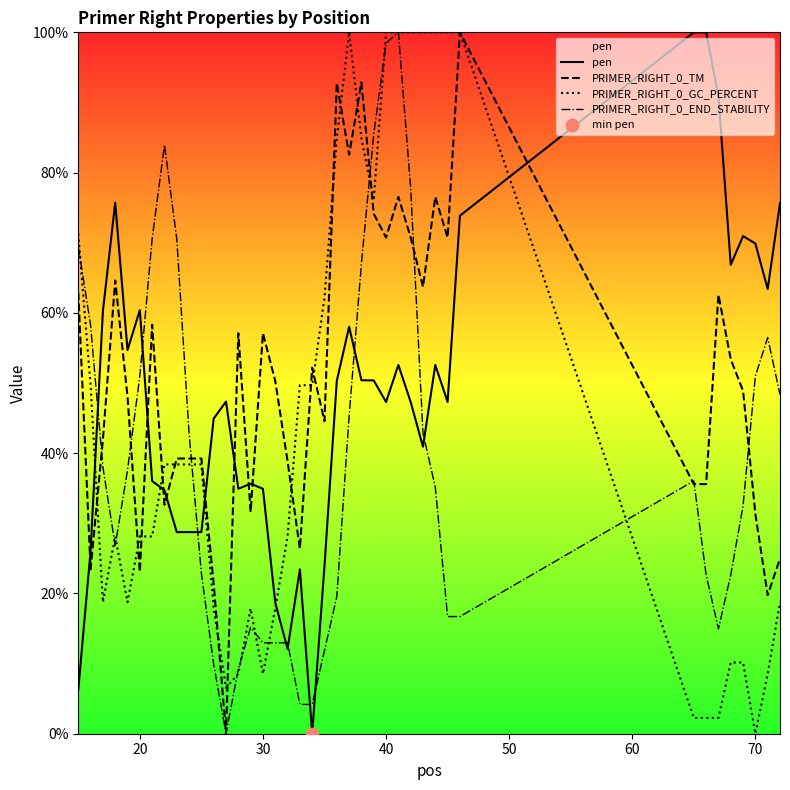

What is the maximum value for PRIMER_RIGHT_0_TM?

100.0